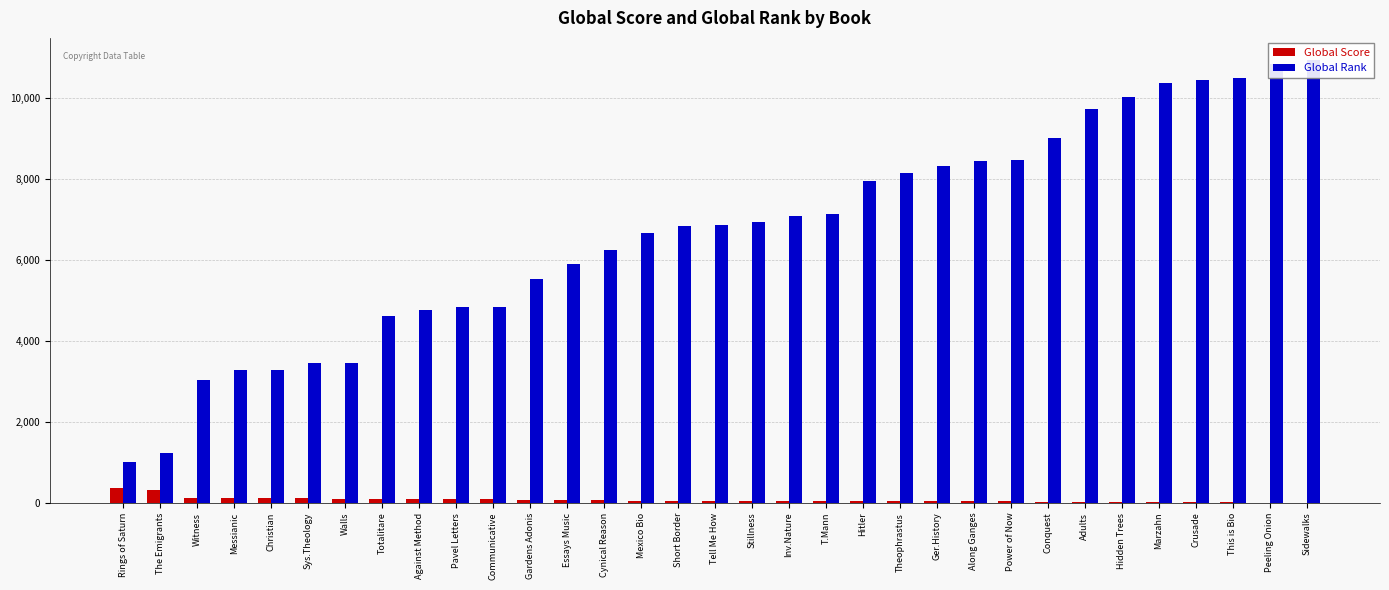

List the series in order of their overall mean, lowest first.

Global Score, Global Rank